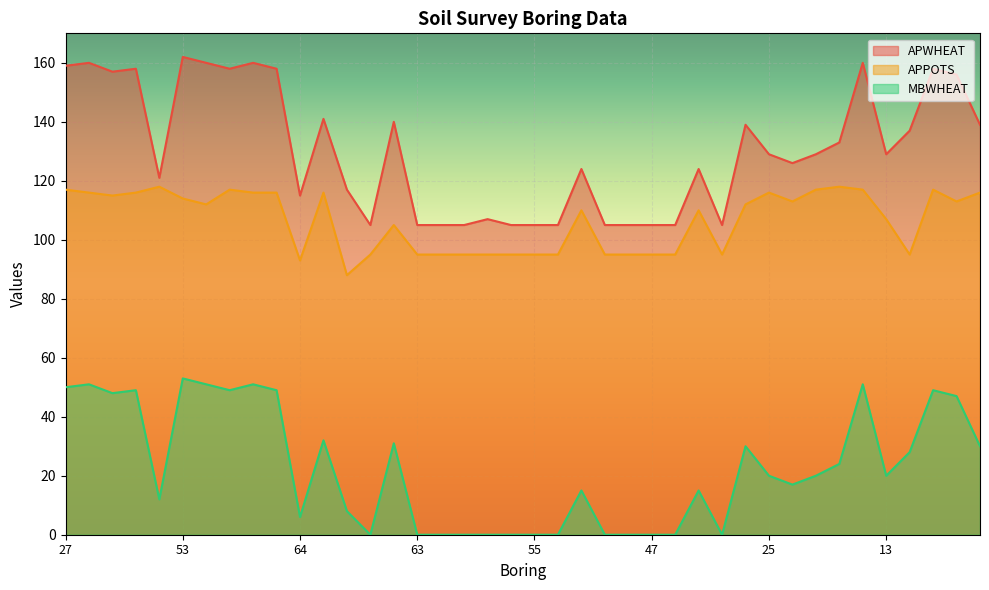

In MBWHEAT, how many points are higher than both neighbors (excluding endpoints)?

11